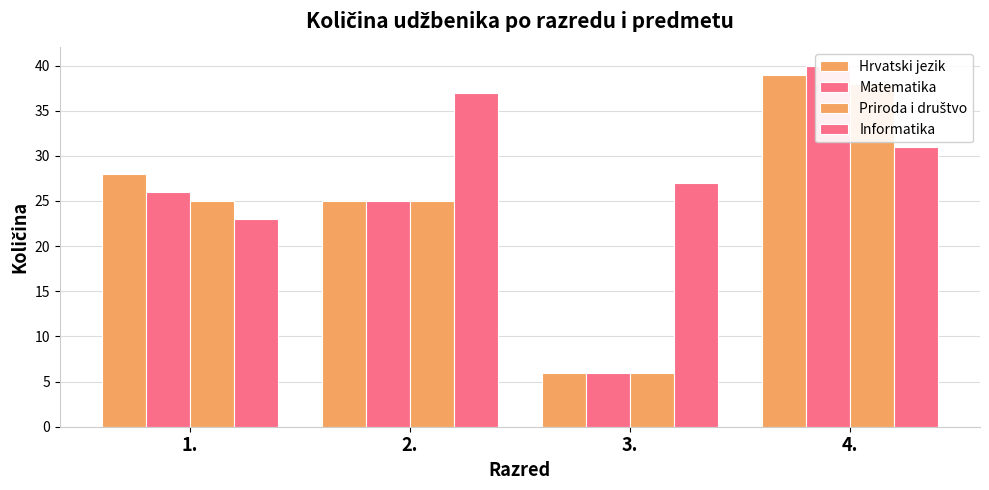

What is the lowest value of the Priroda i društvo series?

6